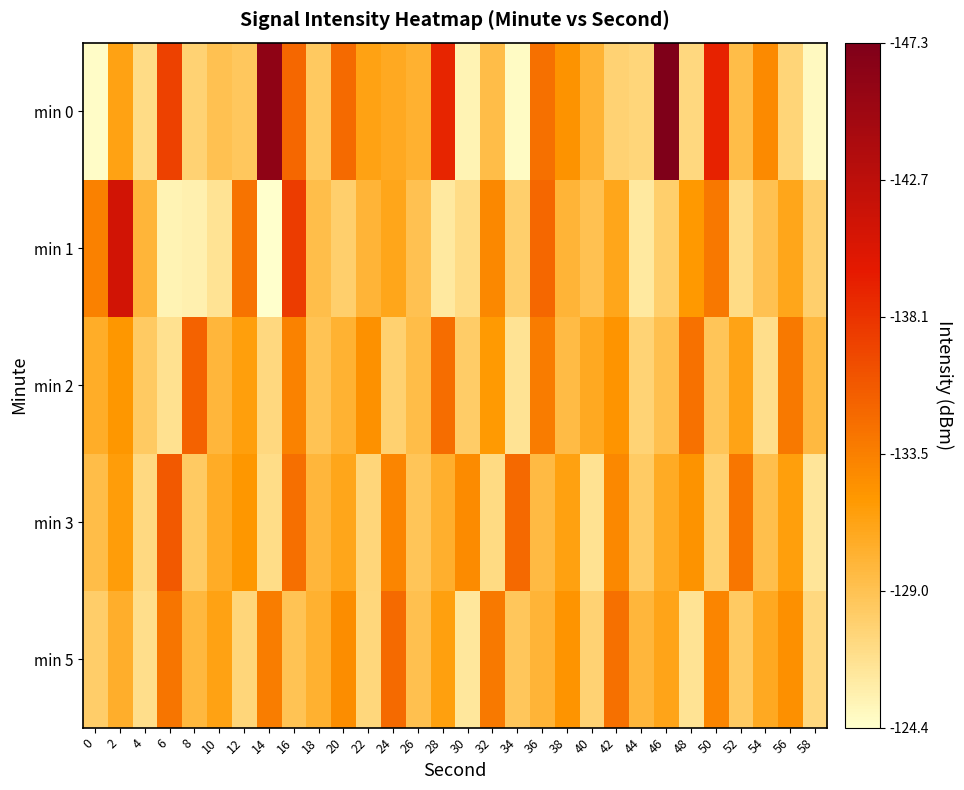

Rank the series at 10 from lowest to highest value.

min 1, min 0, min 2, min 3, min 5